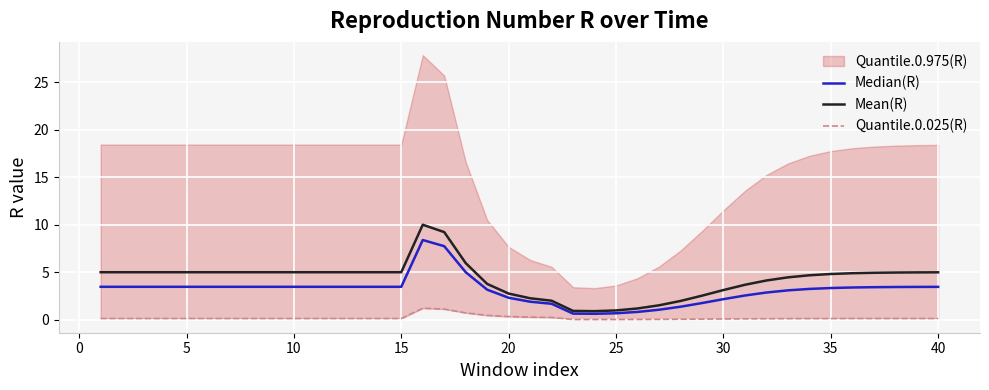

What is the minimum value for Mean(R)?

0.9